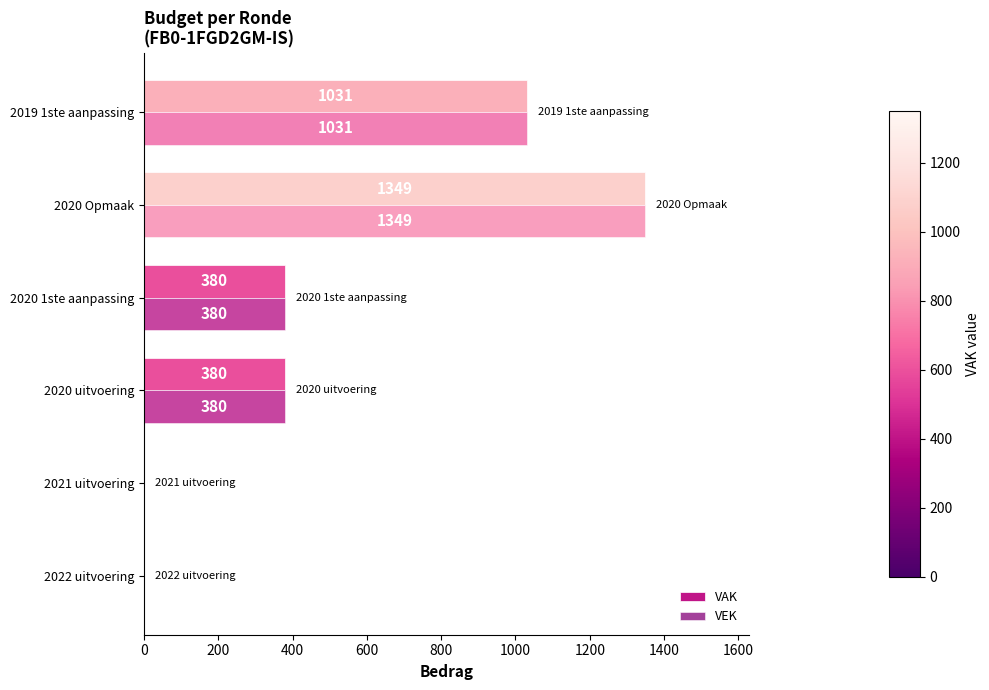

What are all the series names shown in the legend?

VAK, VEK